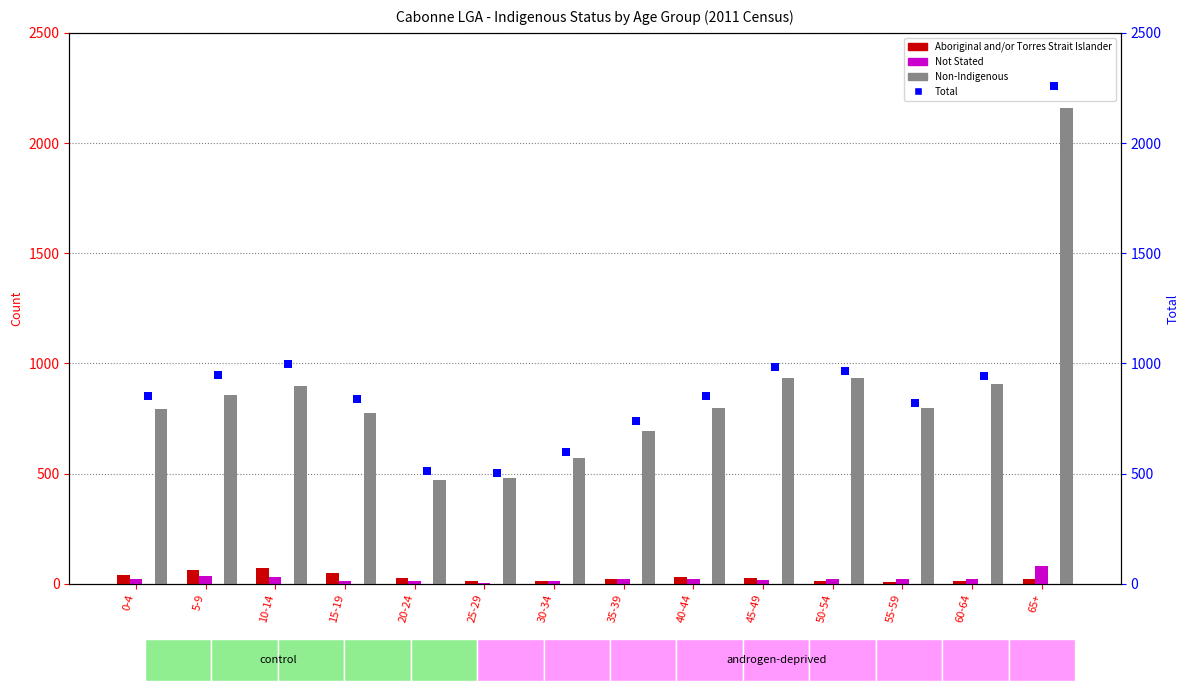

Is the value of Aboriginal and/or Torres Strait Islander at 30-34 greater than the value of Not Stated at 35-39?

No